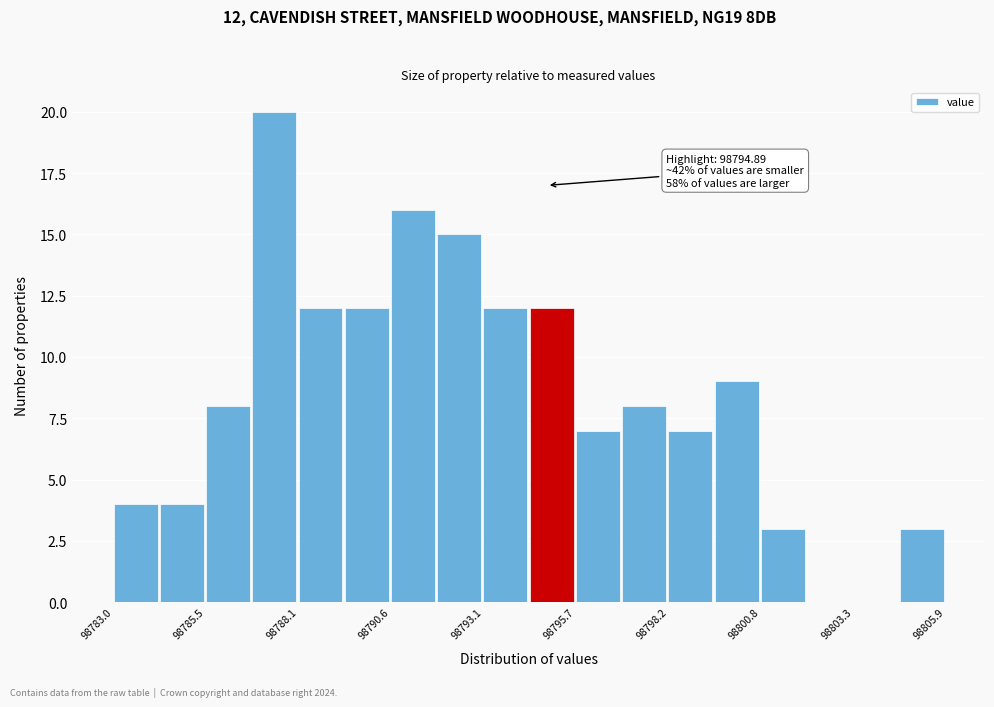

Read against the x-axis, roughly where is the centre of the tallest bar?

98787.5